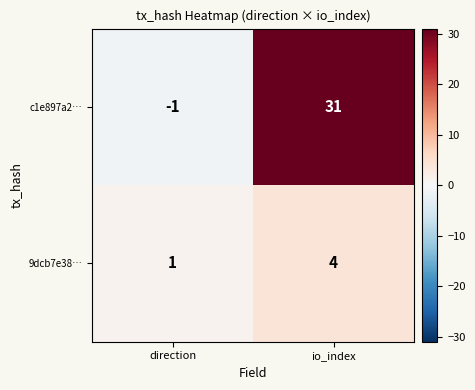

Which series has the widest spread of values?

c1e897a2…